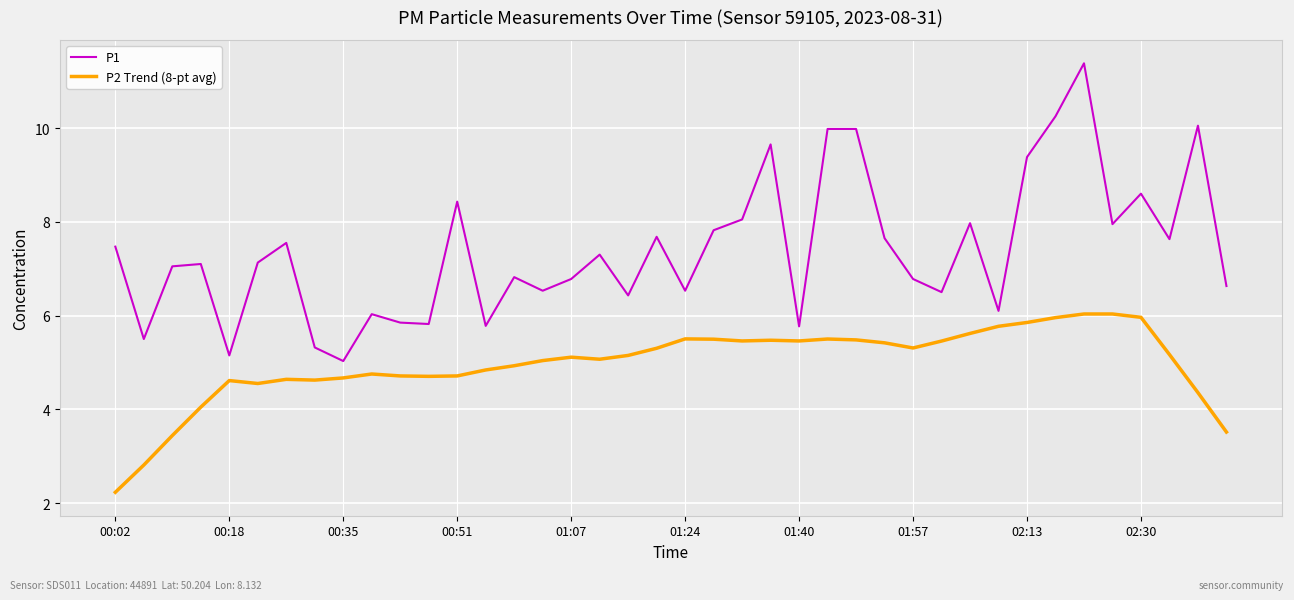

Does the chart have visible grid lines?

Yes